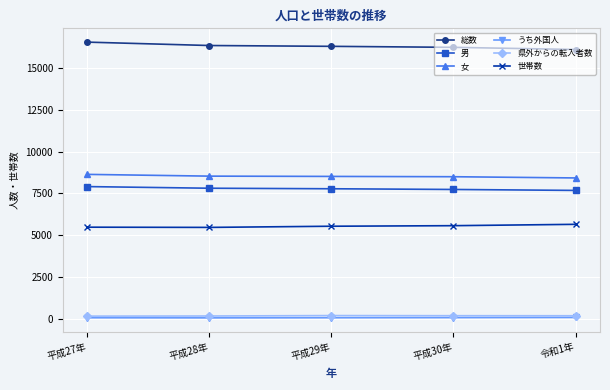

What is the label of the 3rd point from the right?

平成29年